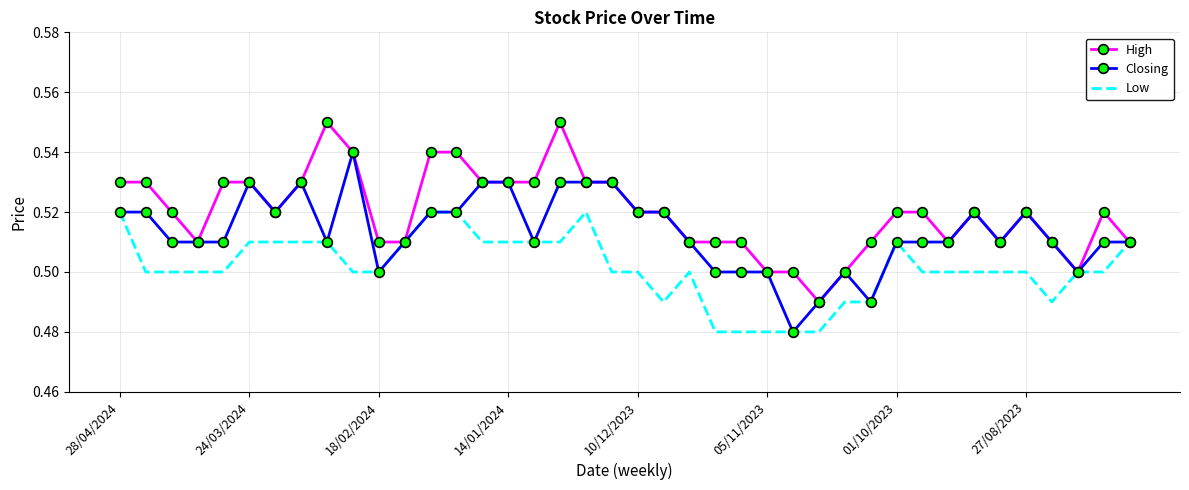

List the series in order of their peak value, highest first.

High, Closing, Low